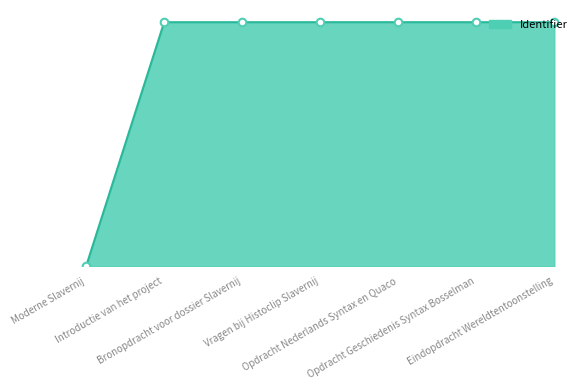

Between Introductie van het project and Bronopdracht voor dossier Slavernij, which is larger?

Bronopdracht voor dossier Slavernij